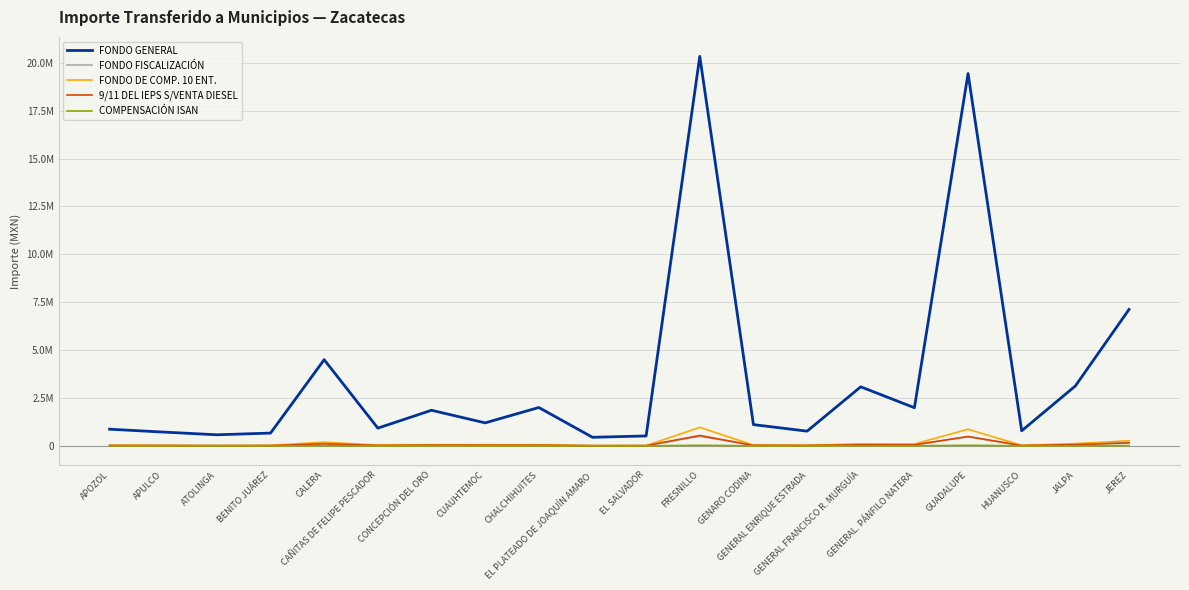

Rank the series by their maximum value, from highest to lowest.

FONDO GENERAL, FONDO DE COMP. 10 ENT., 9/11 DEL IEPS S/VENTA DIESEL, FONDO FISCALIZACIÓN, COMPENSACIÓN ISAN